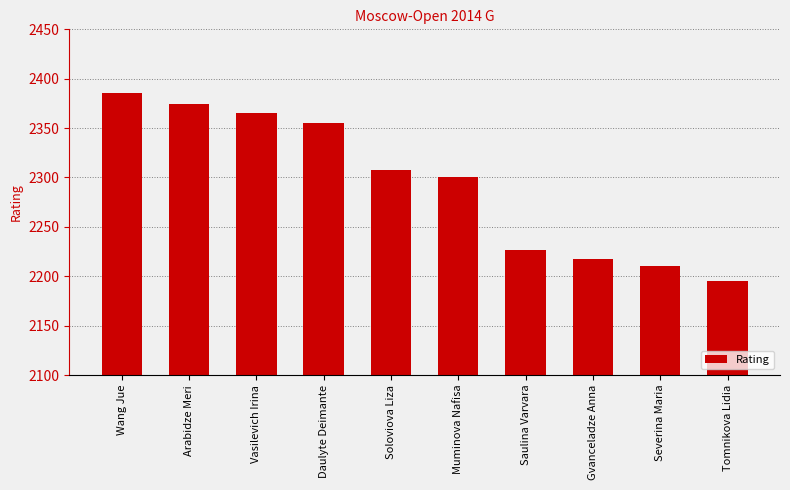

What value does the data have at Muminova Nafisa?

2301